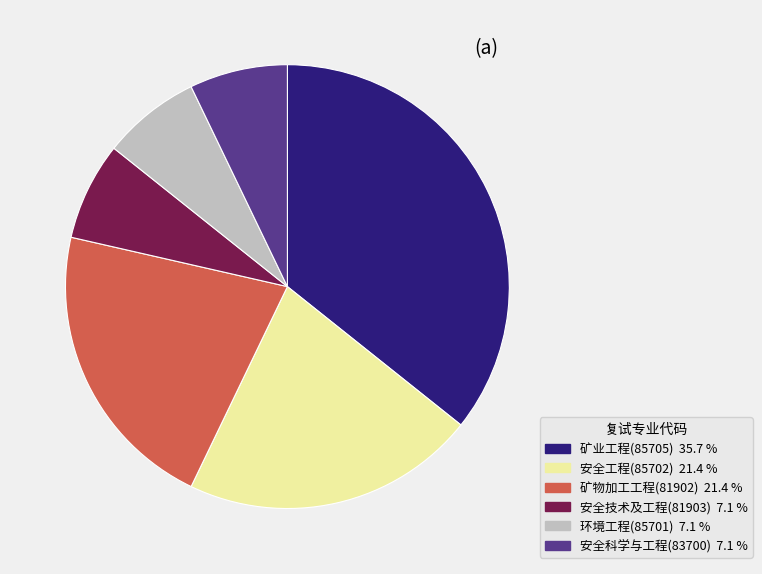

Which has a higher value, 矿物加工工程(81902) or 安全技术及工程(81903)?

矿物加工工程(81902)